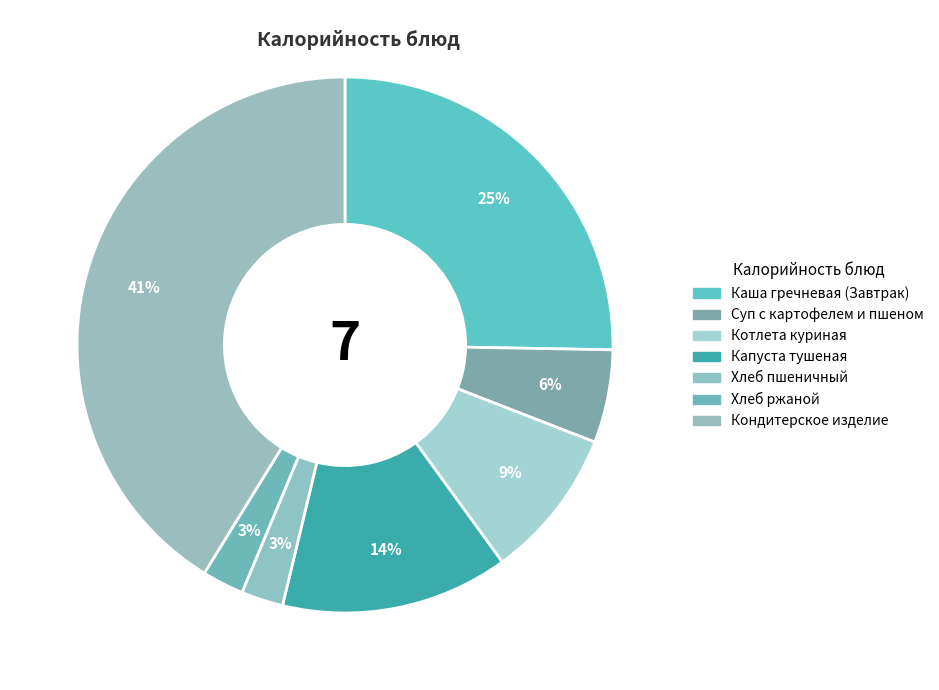

What portion of the pie excludes Хлеб пшеничный?

97.5%